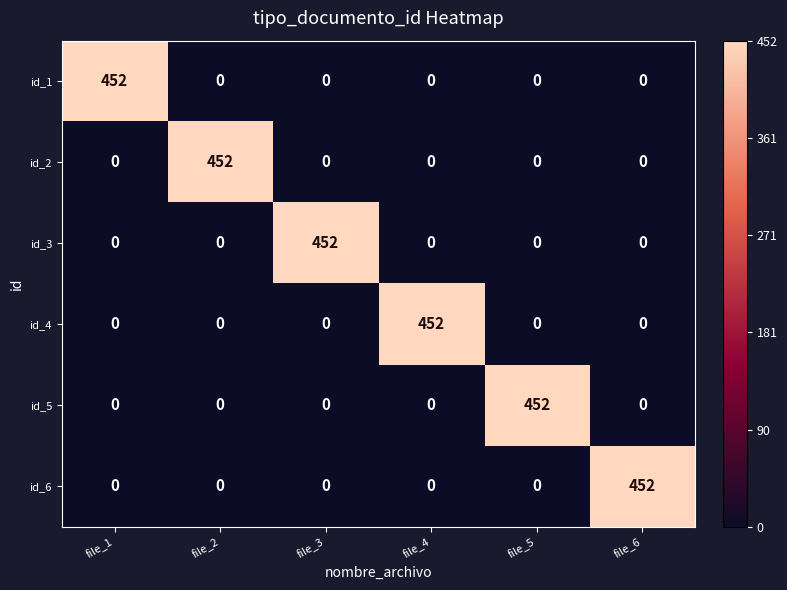

What is the spread (max minus min) of values at file_5?

452